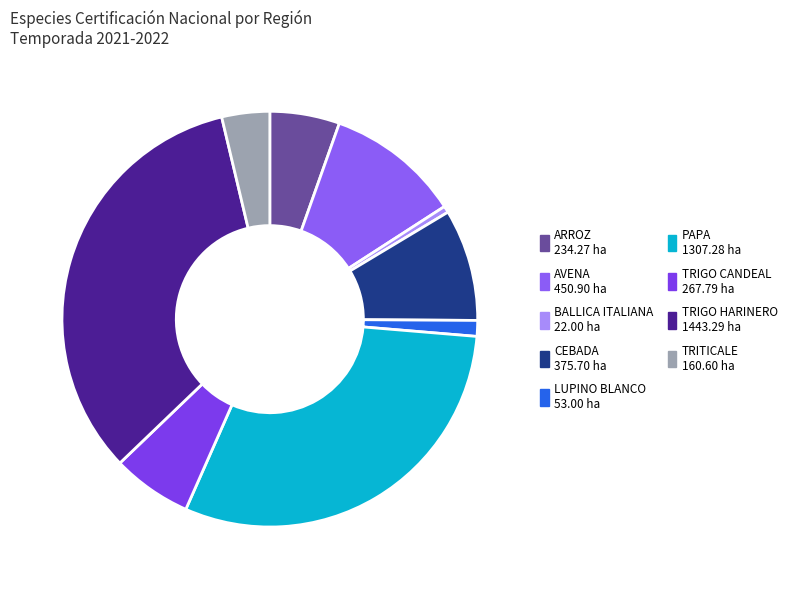

How many segments does this pie chart have?

9